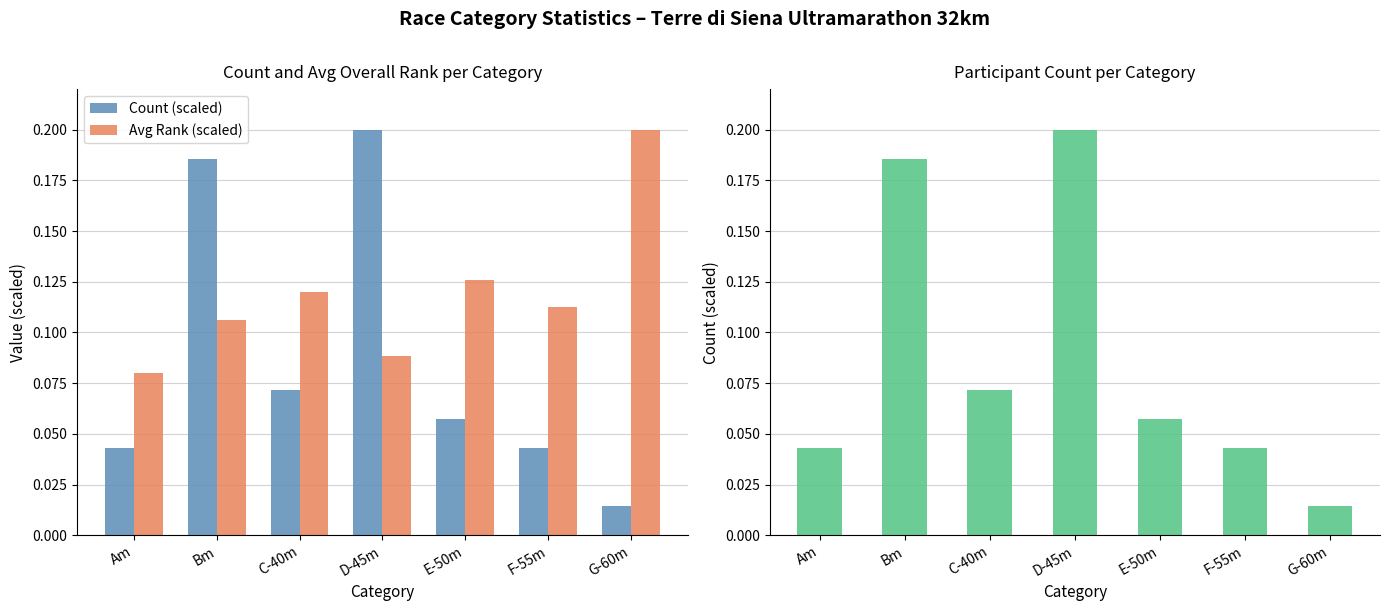

Reading right to left, extract all data points from this chart.

Count (scaled): 0.0	0.0	0.1	0.2	0.1	0.2	0.0
Avg Rank (scaled): 0.2	0.1	0.1	0.1	0.1	0.1	0.1